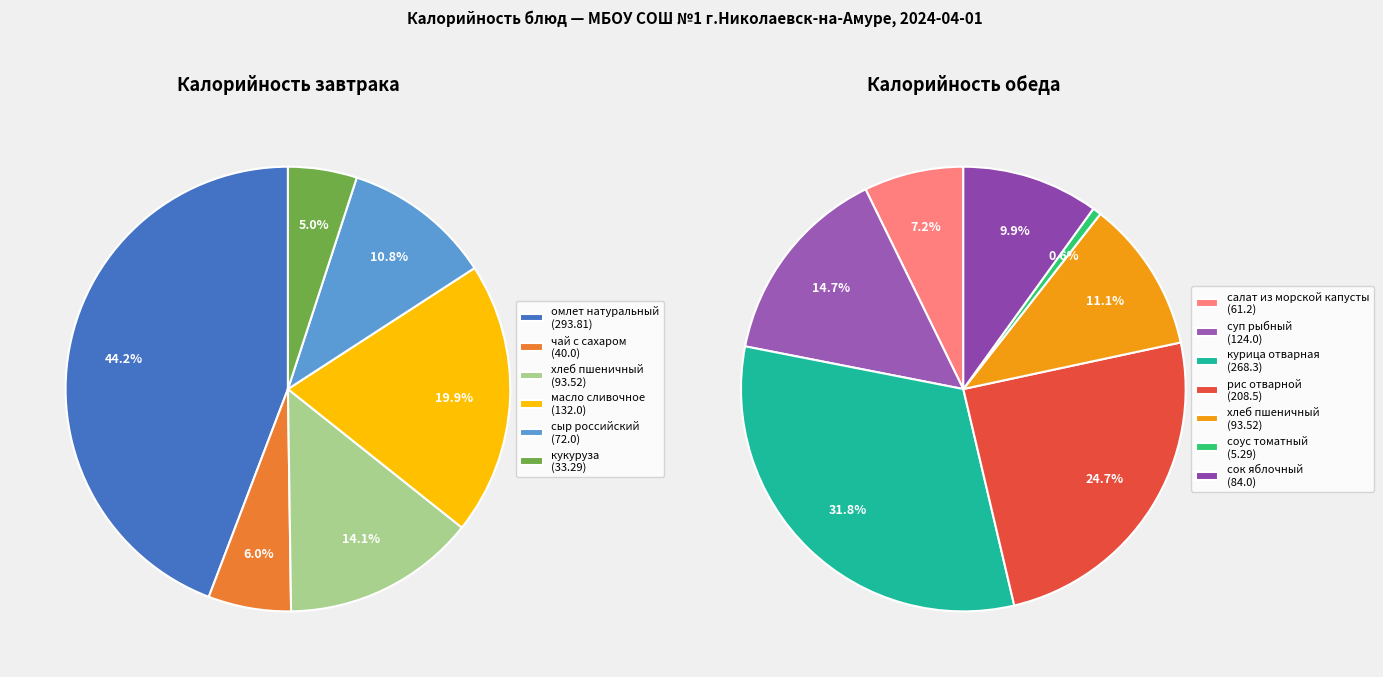

Is it true that Завтрак (масло сливочное) is 1% of the pie?

False